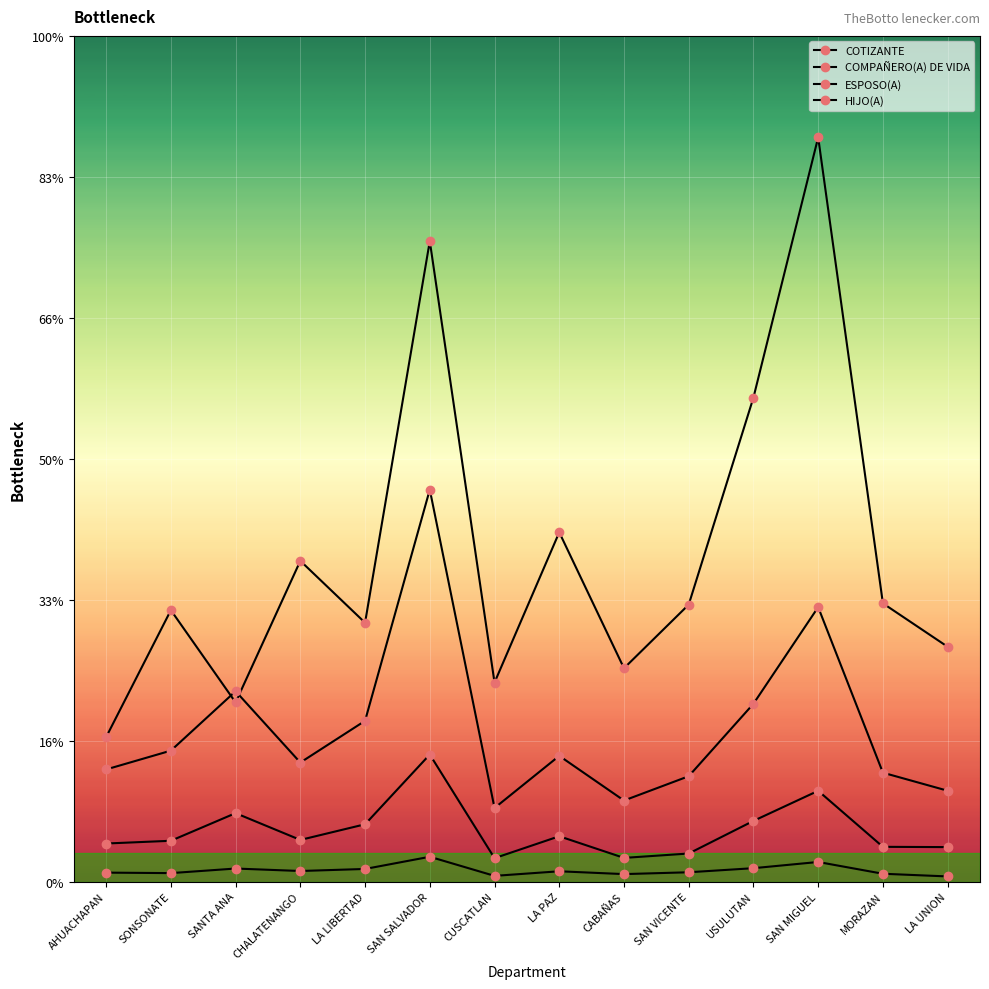

The COMPAÑERO(A) DE VIDA series shows 81 at CUSCATLAN. True or false?

True